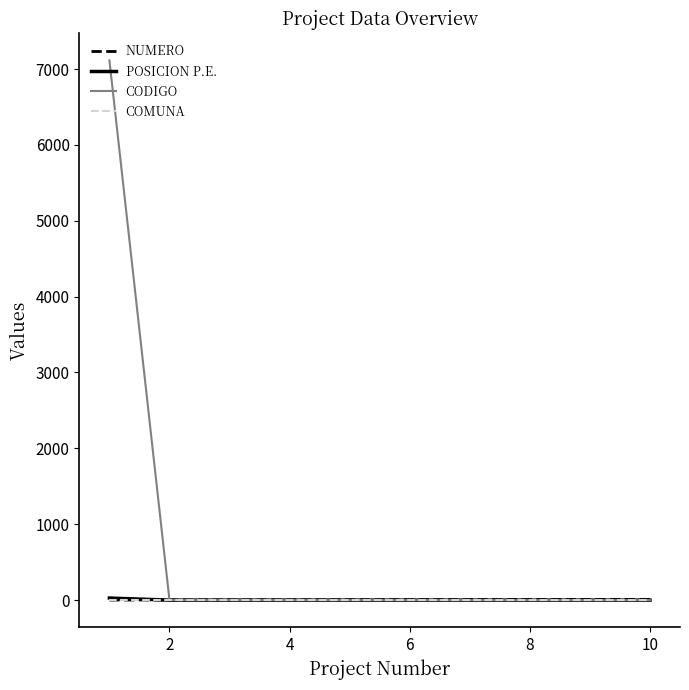

What is the difference between the maximum and minimum values in the CODIGO series?

7113